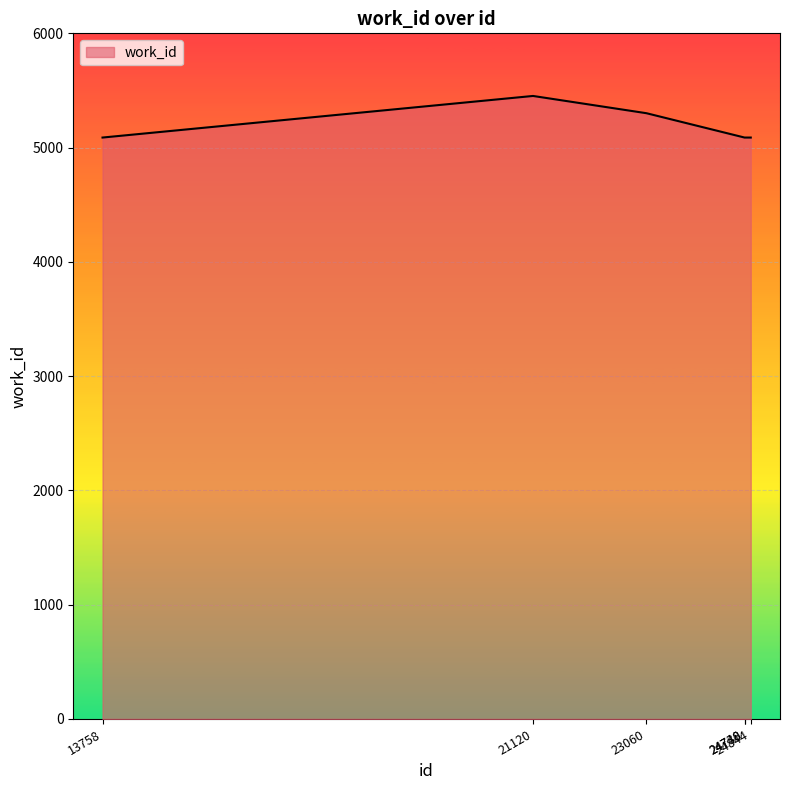

True or false: there are more than 0 points higher than both neighbors.

True